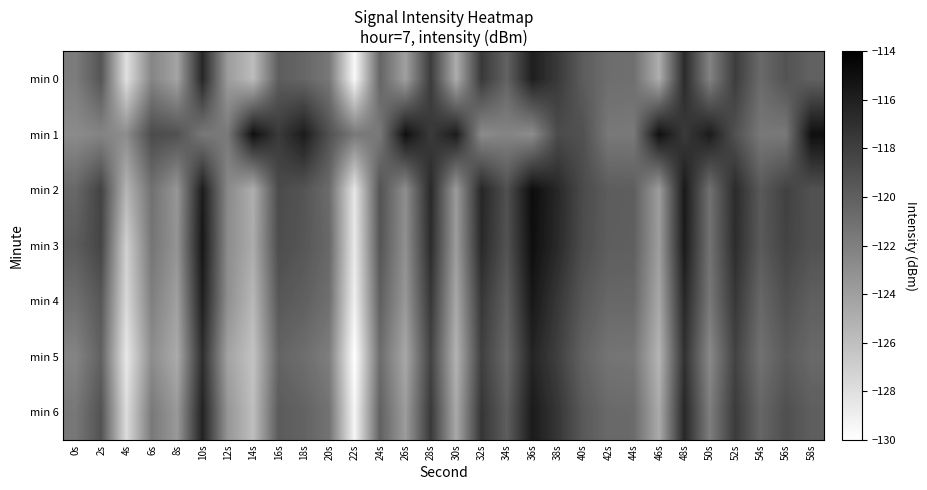

Rank the series at 34s from highest to lowest value.

min 2, min 3, min 6, min 4, min 0, min 5, min 1